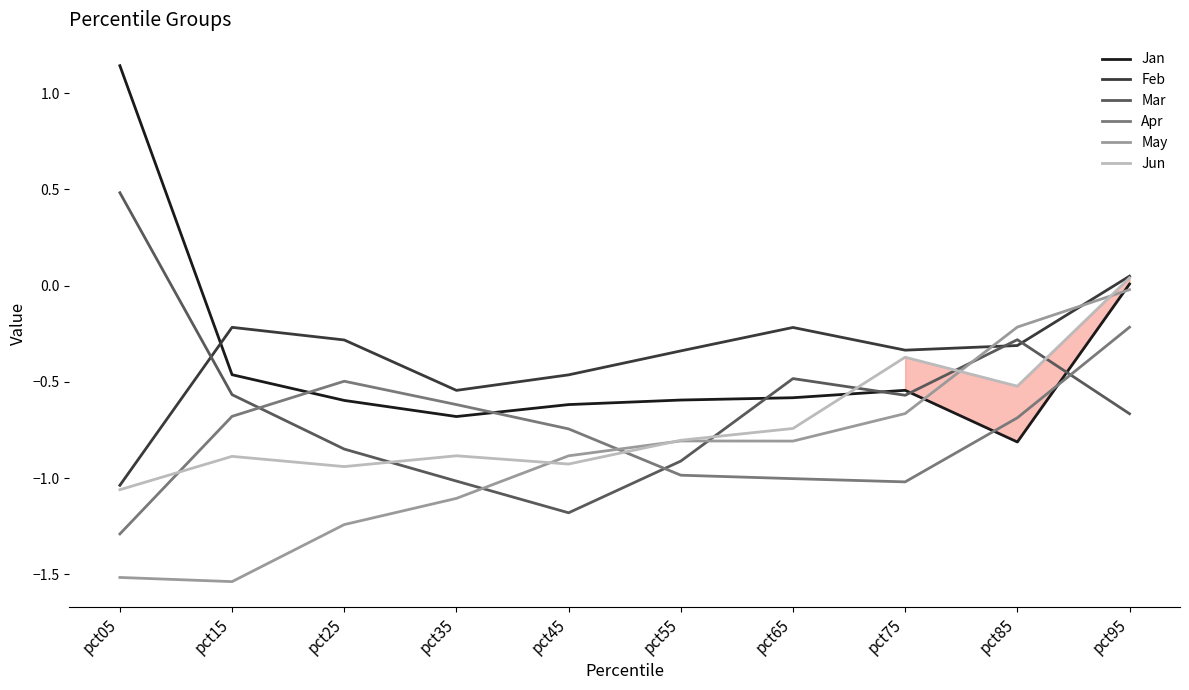

Where is Mar nearest to the value 0?

pct85